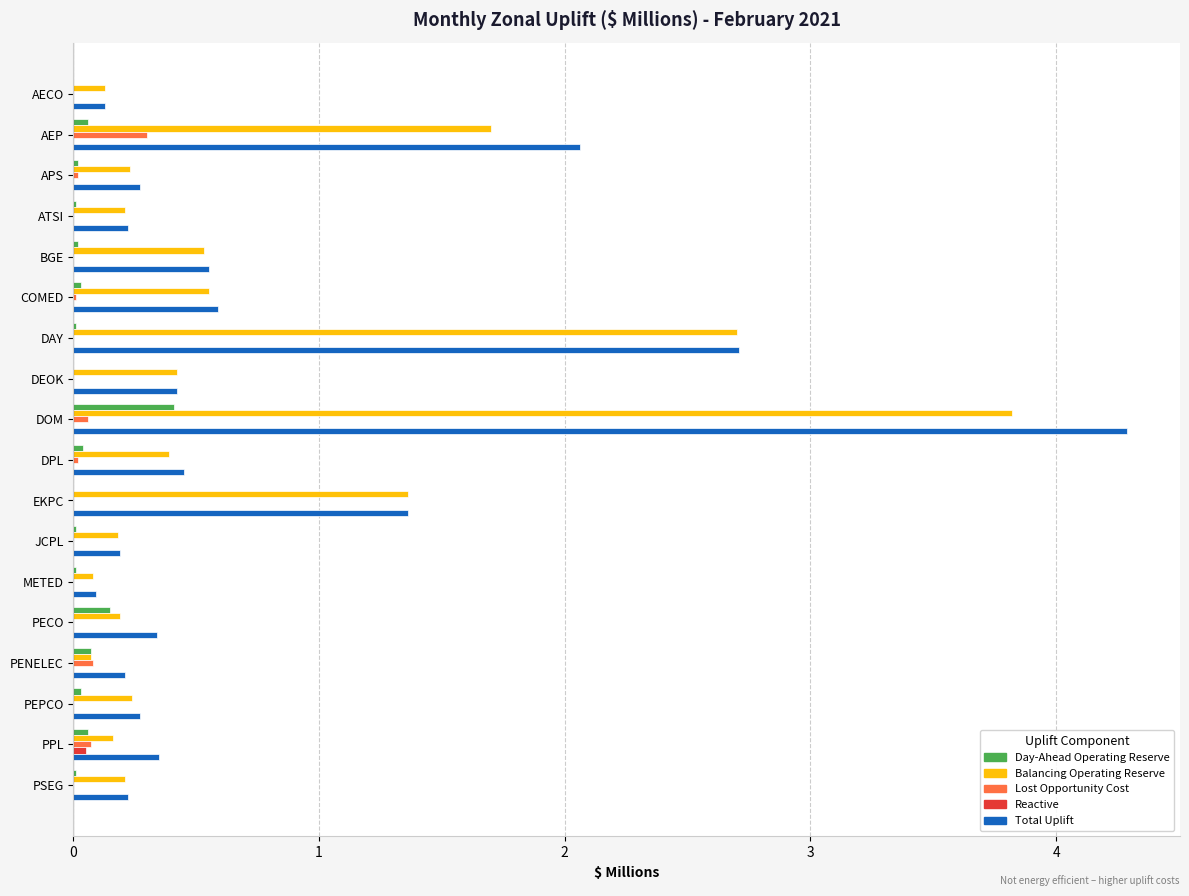

Which category has the highest value in the Balancing Operating Reserve series?

DOM